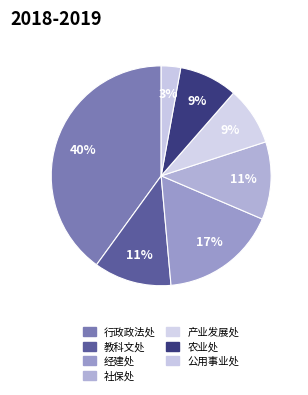

Which category has the smallest portion of the pie?

公用事业处